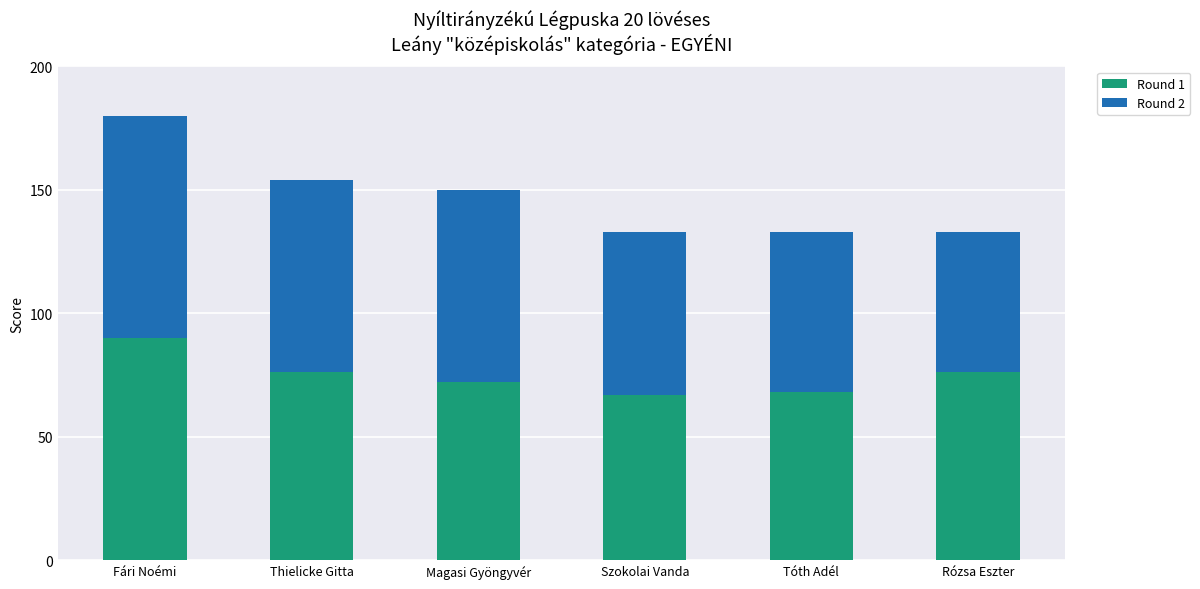

Is it true that Round 1 equals 68 at Tóth Adél?

True